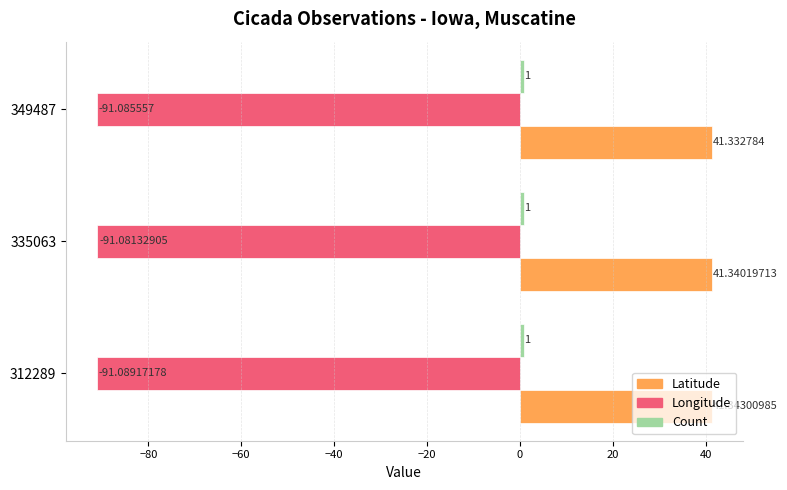

How many categories are shown in the chart?

3